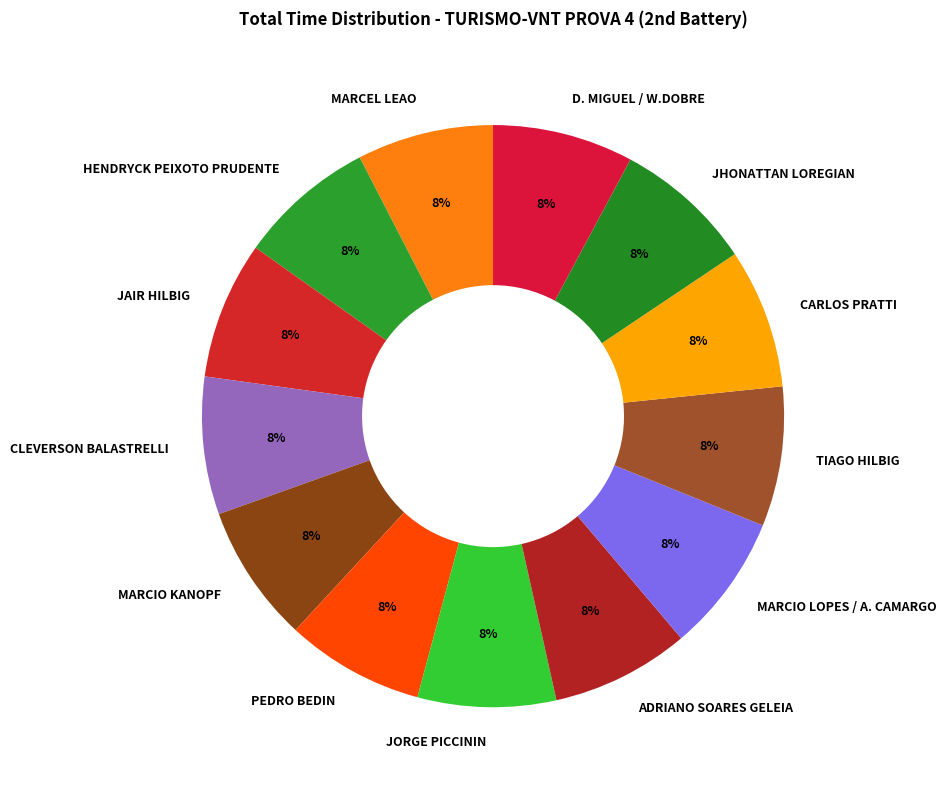

Does MARCEL LEAO account for over 50% of the chart?

No